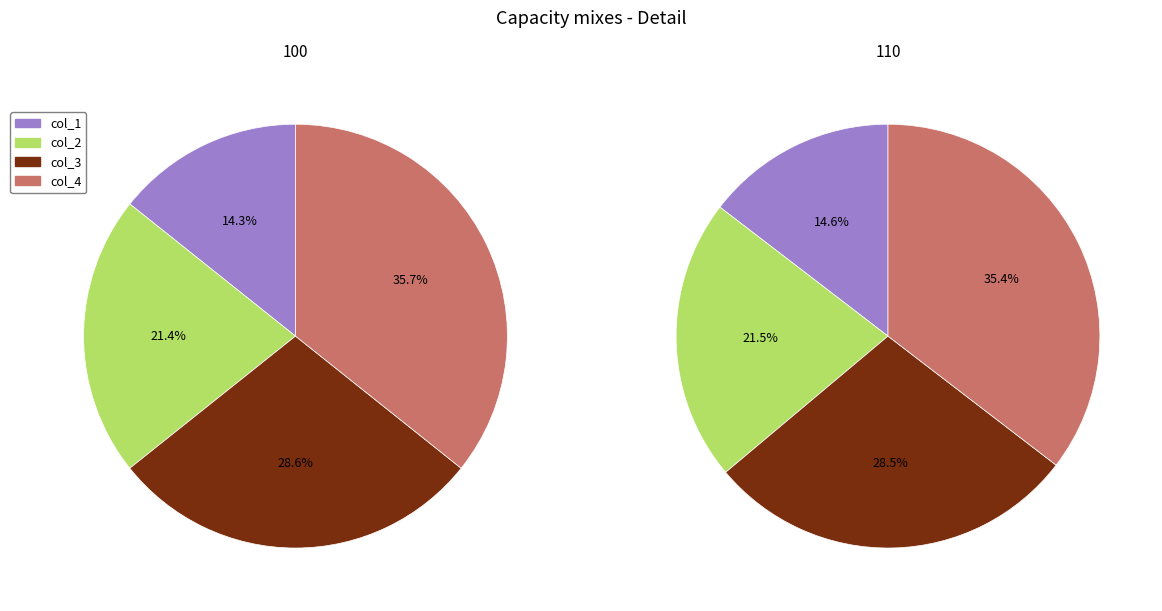

What is the spread (max minus min) of values at 110?

300